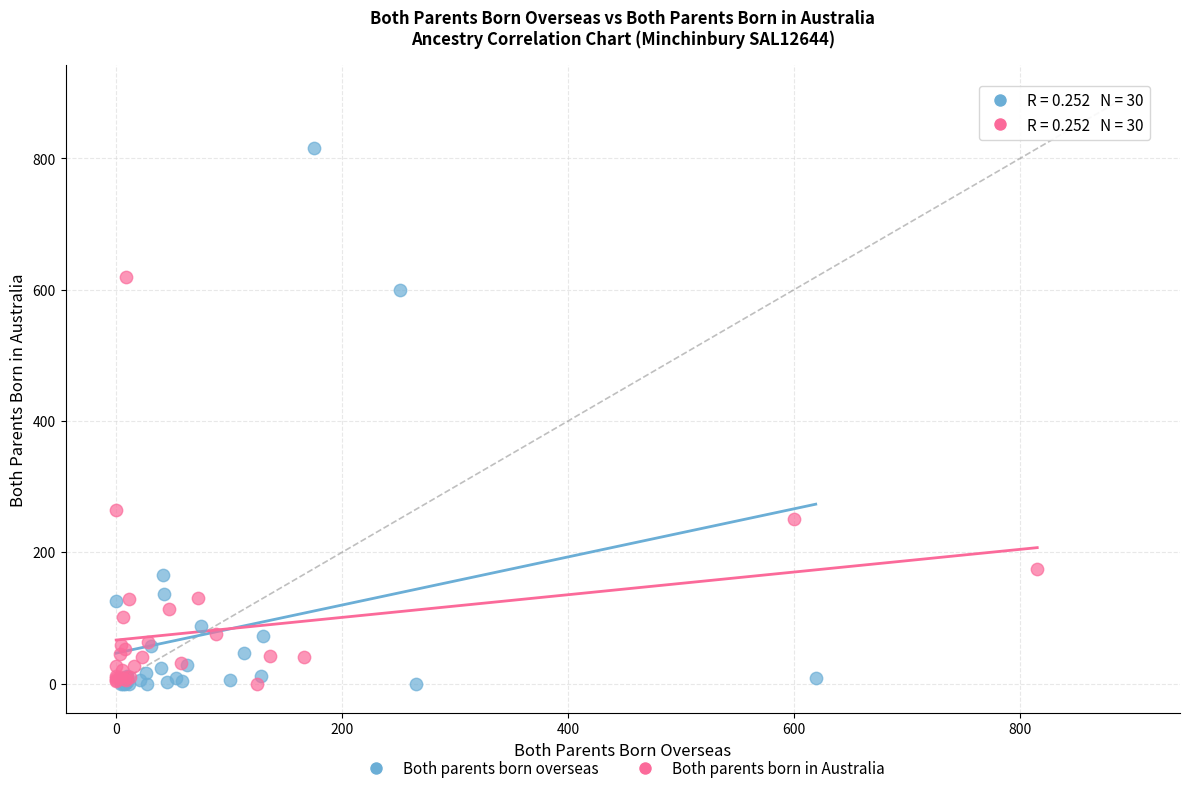

Which series reaches the maximum Y coordinate?

Both parents born overseas